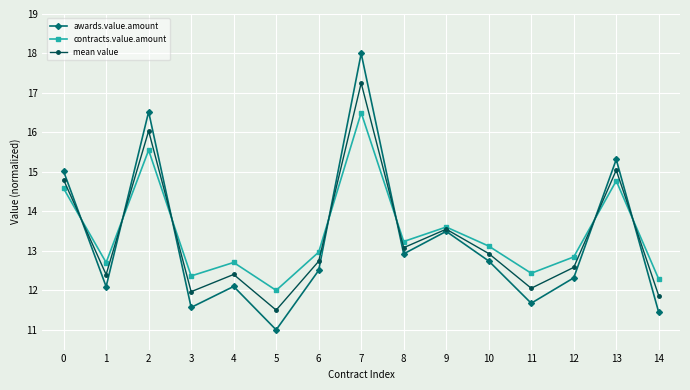

At which category does mean value reach its first local peak?

2